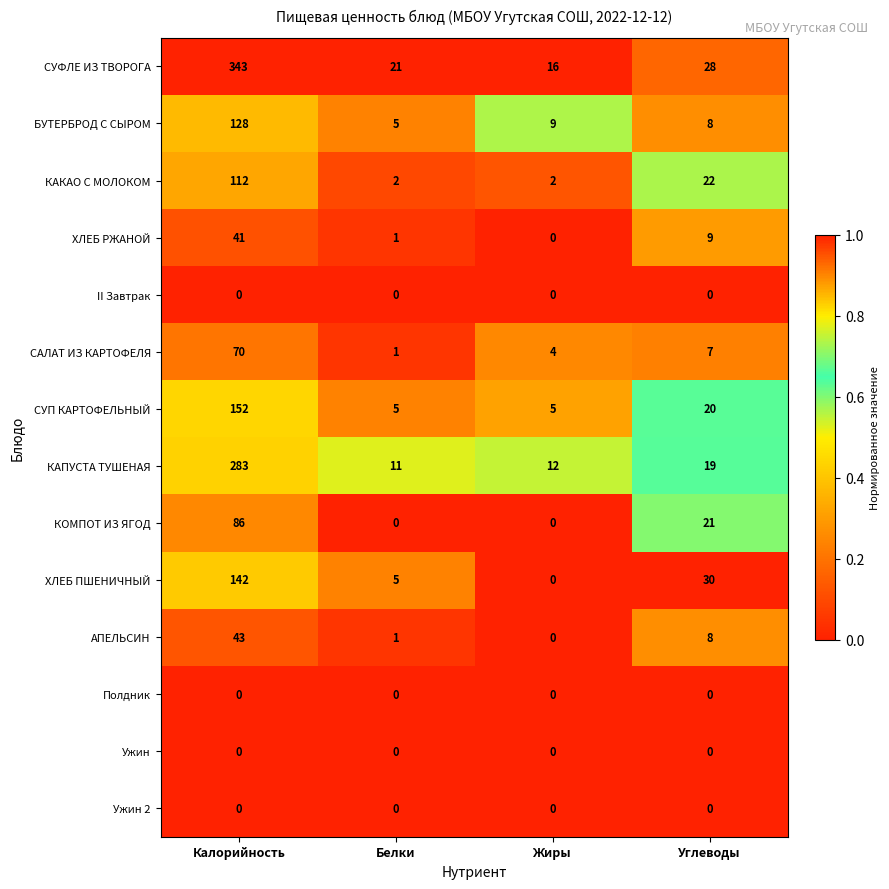

List the labels in order of ХЛЕБ РЖАНОЙ value, smallest first.

Жиры, Белки, Углеводы, Калорийность